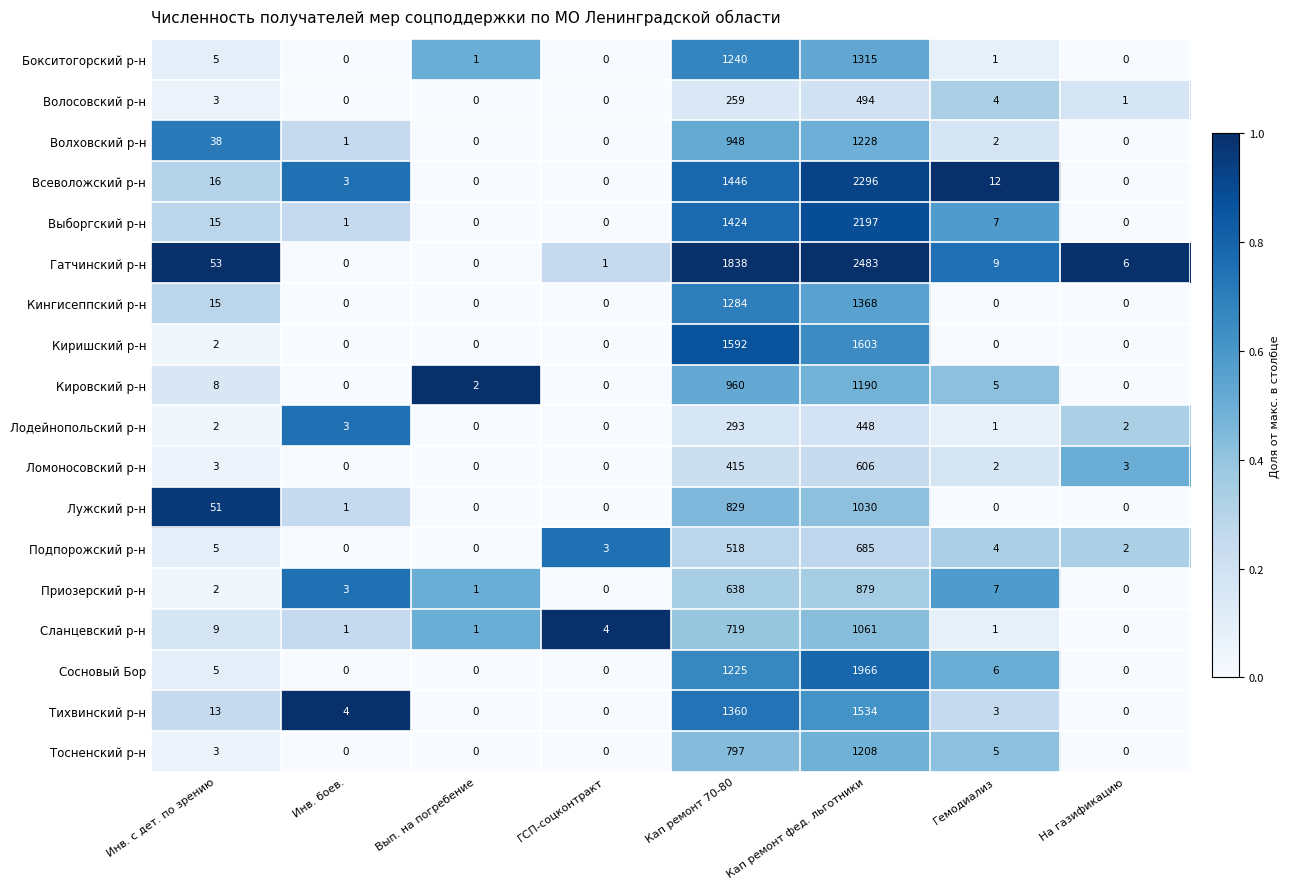

Which series has the widest spread of values?

Гатчинский р-н